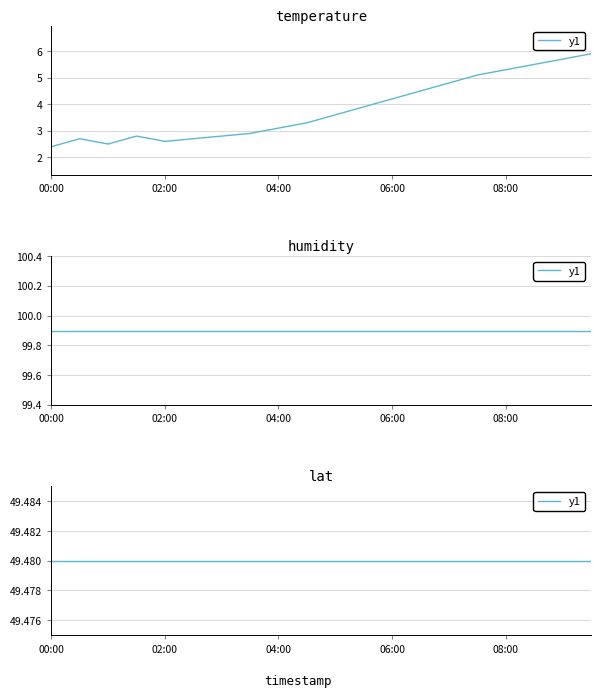

What is the value of the lat point at the 10th from the left?

49.5